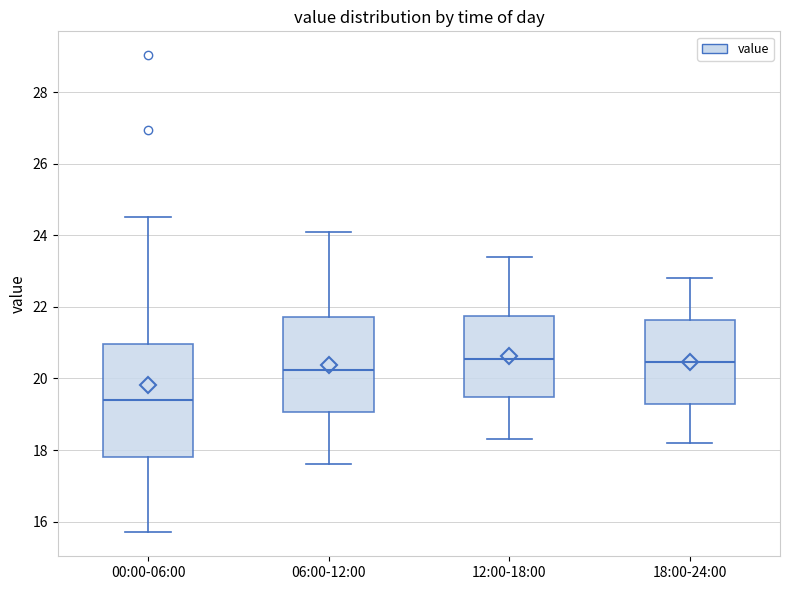

Reading left to right, transcribe this box plot: for each box, give where its median line is, the range the box spans, and where its two whiskers end, as read against the y-axis. The values are not printed on the chart, so give them approximately, as read against the axis.

00:00-06:00: median 19.4, box 17.8 to 21.0, whiskers 15.8 to 24.6
06:00-12:00: median 20.2, box 19.0 to 21.8, whiskers 17.6 to 24.2
12:00-18:00: median 20.6, box 19.4 to 21.8, whiskers 18.4 to 23.4
18:00-24:00: median 20.4, box 19.2 to 21.6, whiskers 18.2 to 22.8